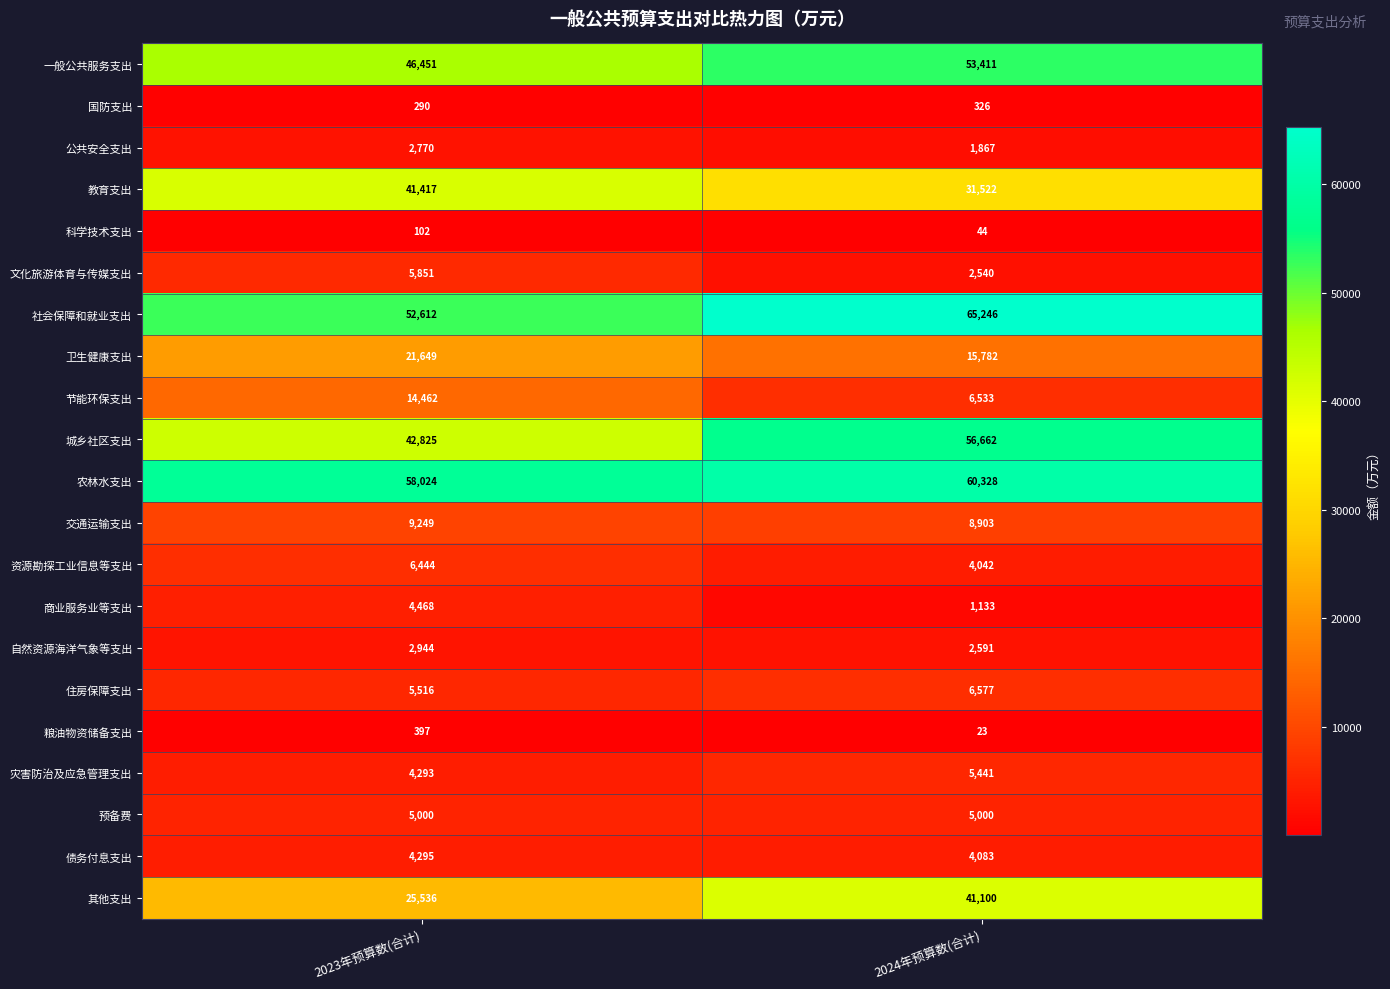

Which label corresponds to the smallest value in the chart?

2024年预算数(合计)